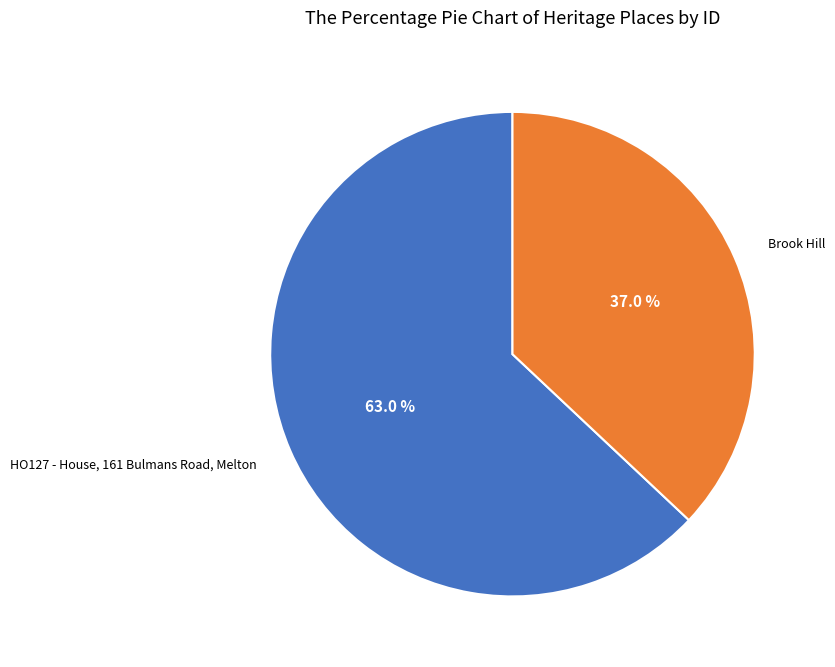

Between Brook Hill and HO127 - House, 161 Bulmans Road, Melton, which is larger?

HO127 - House, 161 Bulmans Road, Melton